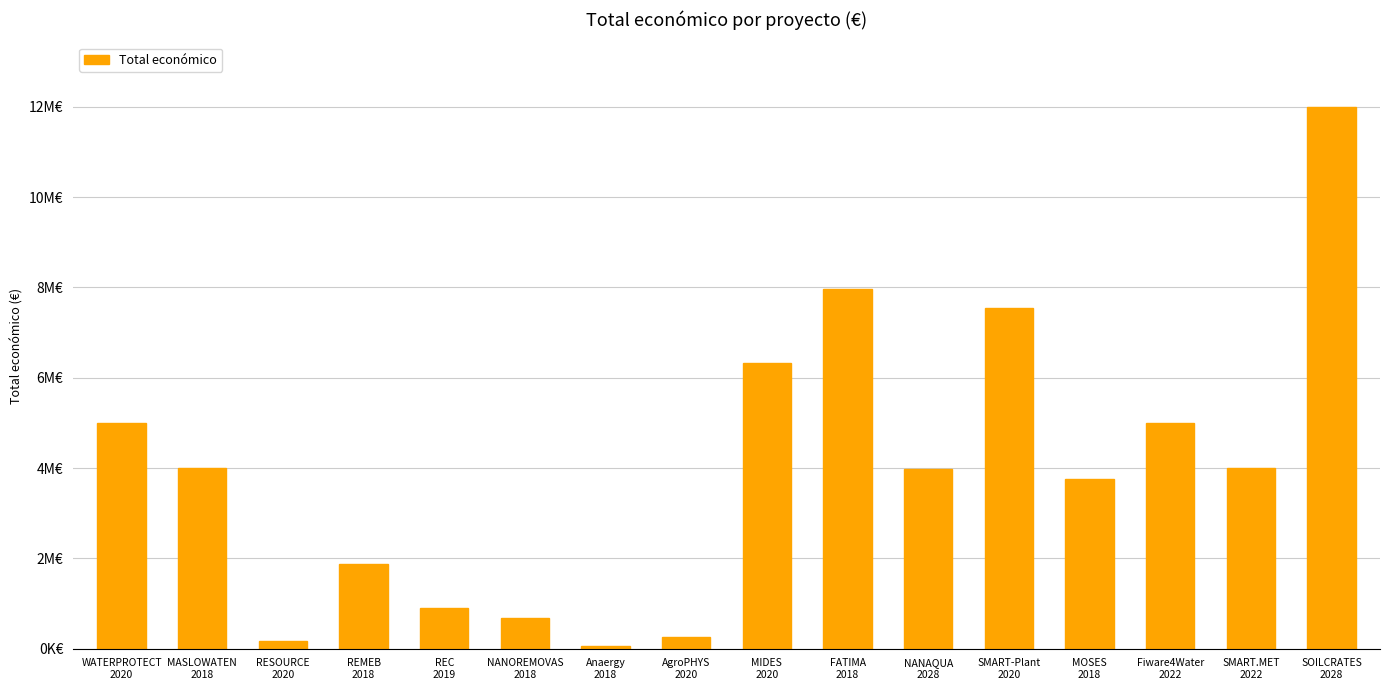

Reading right to left, extract all data points from this chart.

SOILCRATES
2028=11987316	SMART.MET
2022=3989643	Fiware4Water
2022=4997945	MOSES
2018=3768012	SMART-Plant
2020=7536300	NANAQUA
2028=3981772	FATIMA
2018=7966697	MIDES
2020=6328164	AgroPHYS
2020=263440	Anaergy
2018=50000	NANOREMOVAS
2018=688500	REC
2019=895500	REMEB
2018=1869853	RESOURCE
2020=170121	MASLOWATEN
2018=3996317	WATERPROTECT
2020=4997006